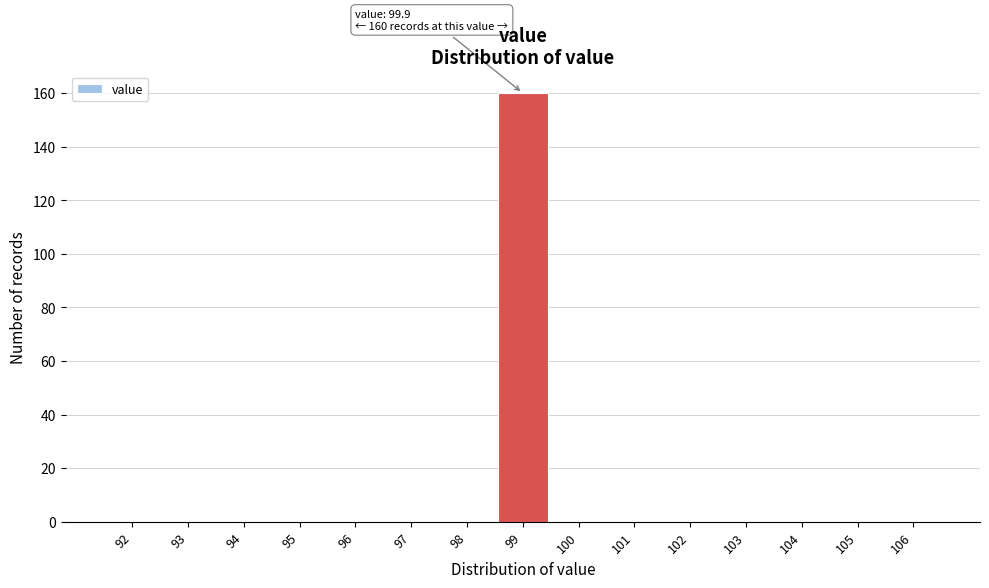

Reading left to right, list all the values displayed in this chart.

92=0	93=0	94=0	95=0	96=0	97=0	98=0	99=160	100=0	101=0	102=0	103=0	104=0	105=0	106=0